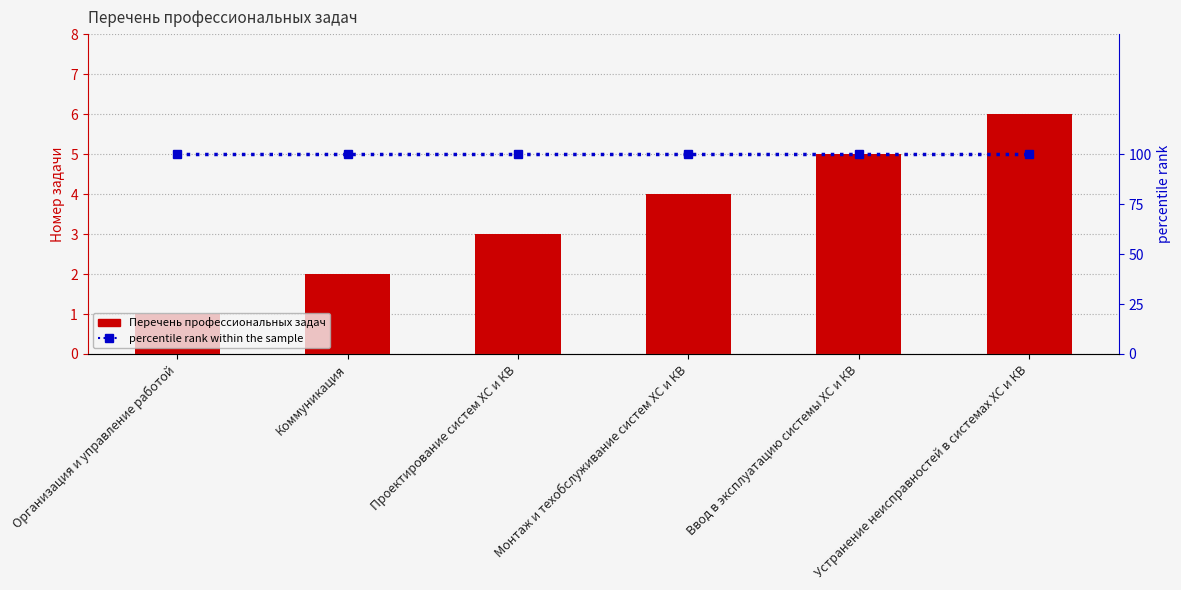

Does the chart contain stacked bars?

No